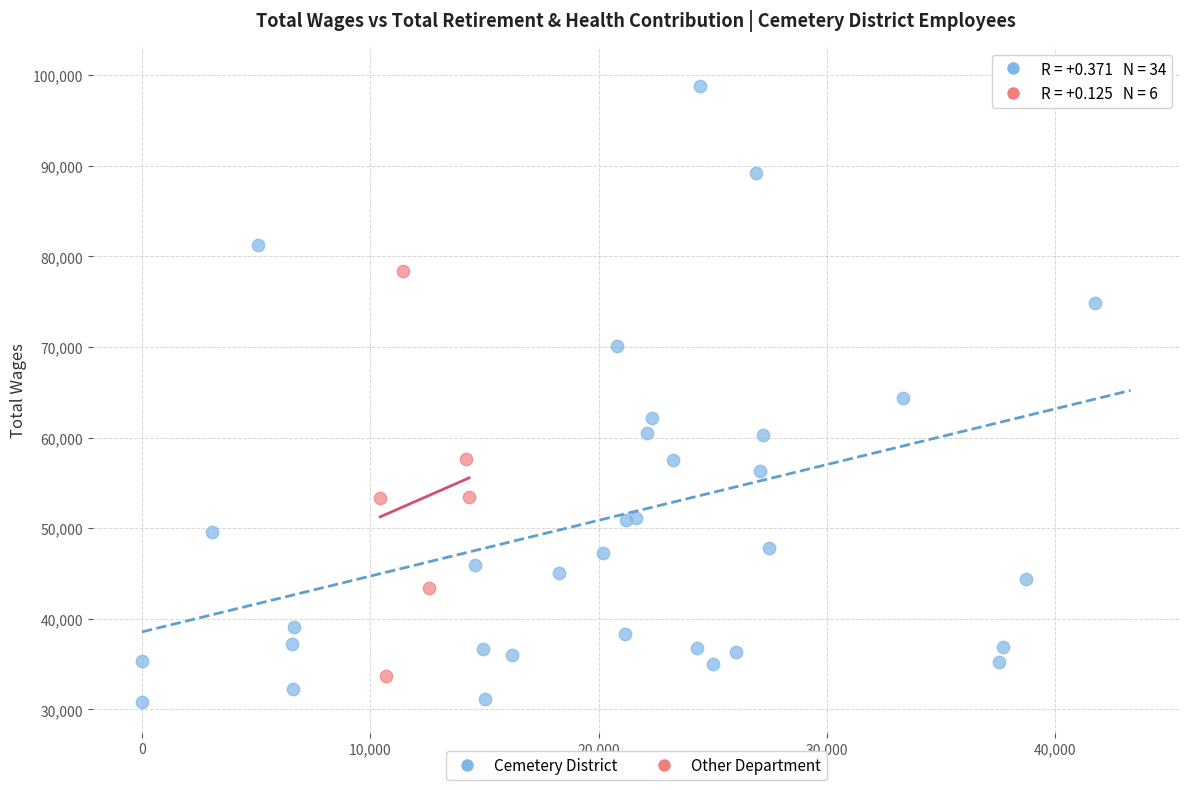

Which series contains the highest Y value?

Cemetery District